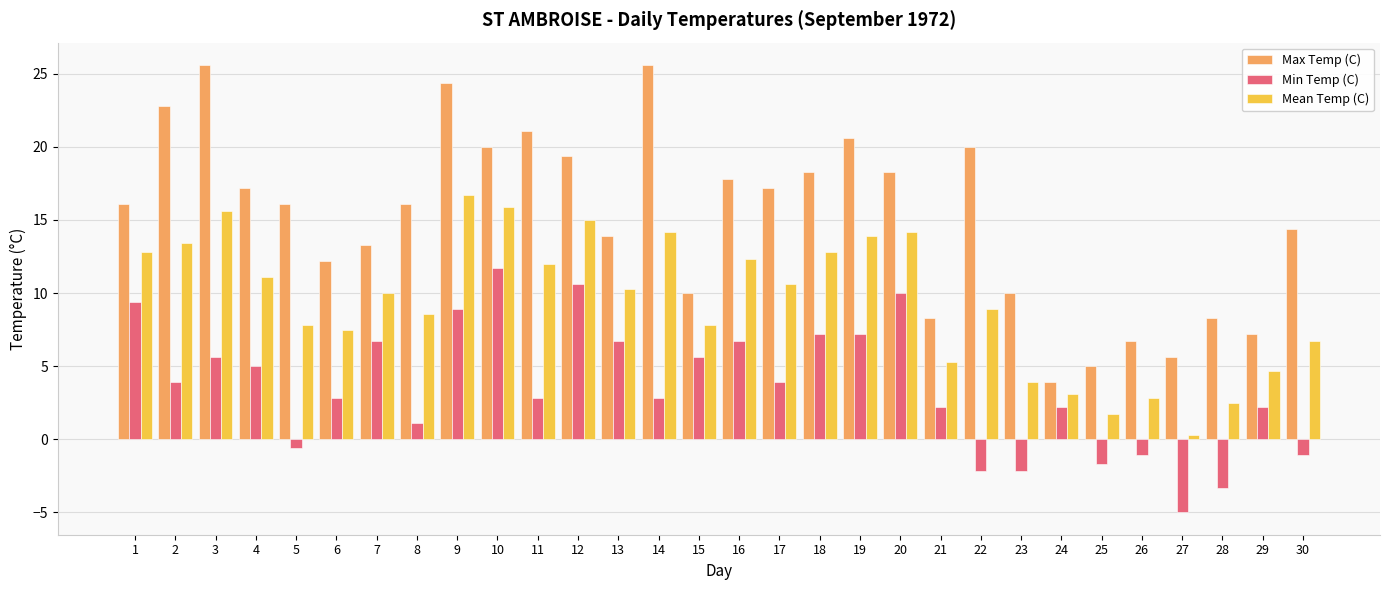

The value of Min Temp (C) at 11 is 5.0. True or false?

False